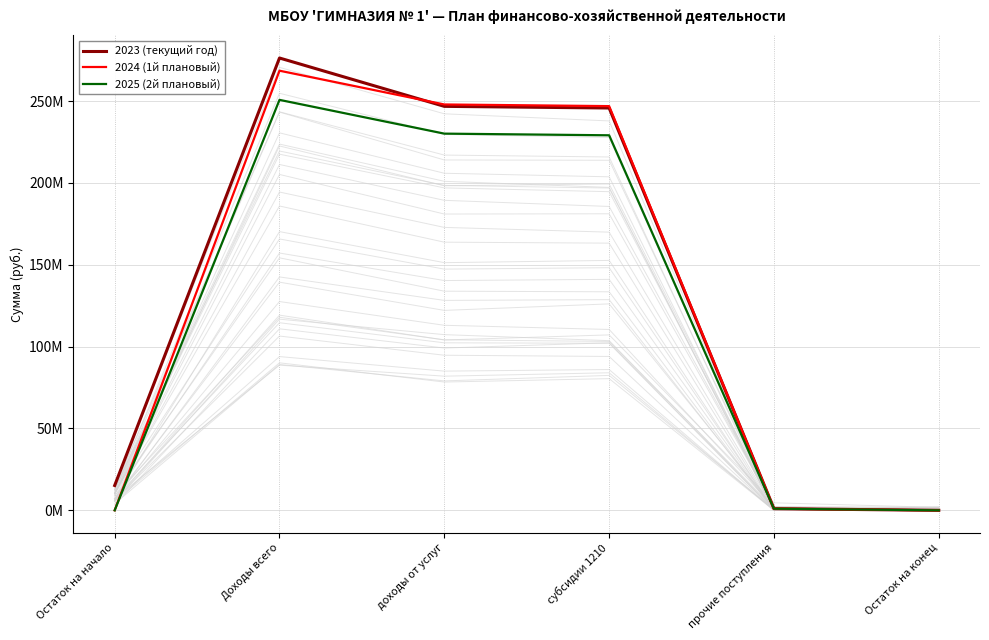

Count the number of data series in this chart.

3